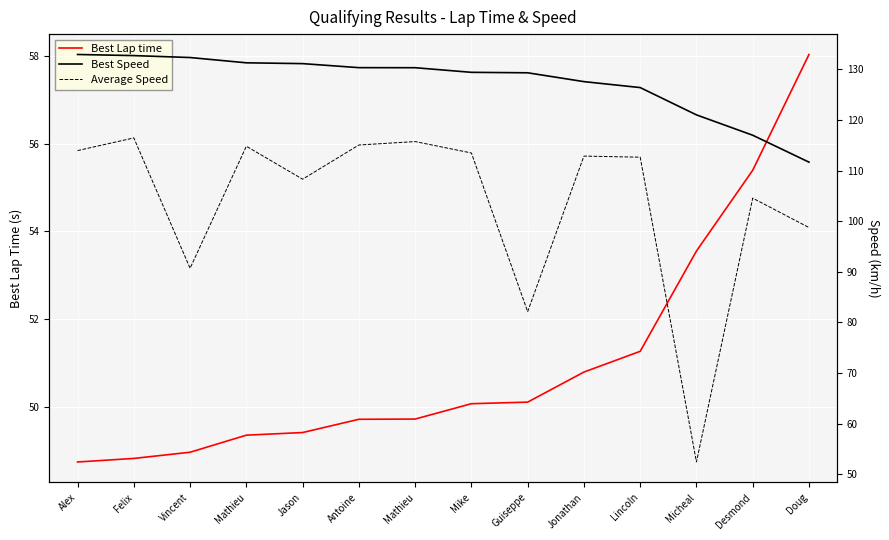

What is the maximum value shown in the chart?

132.9